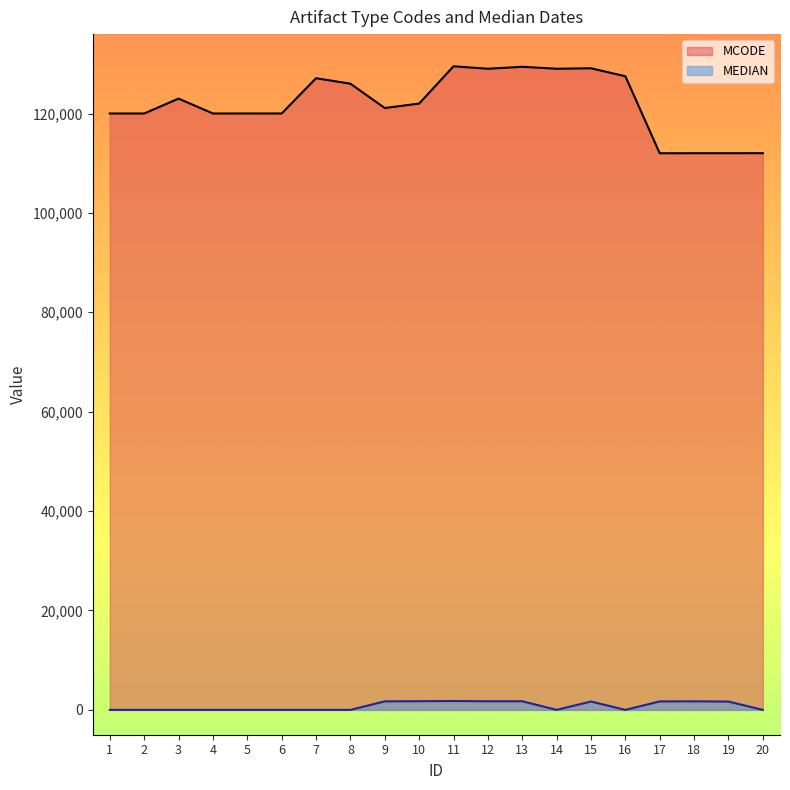

The value of MEDIAN at 15 is 890. True or false?

False